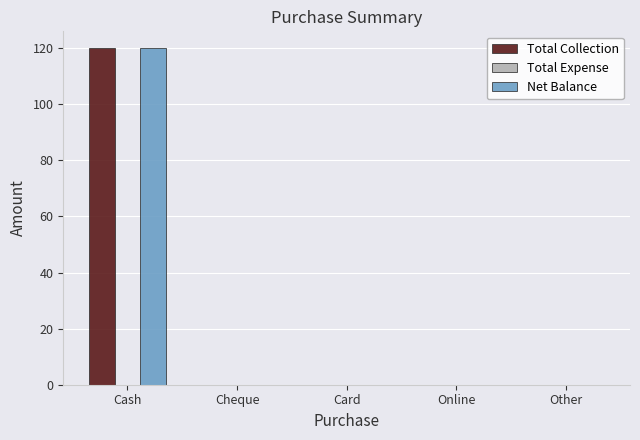

What is the greatest value displayed?

120